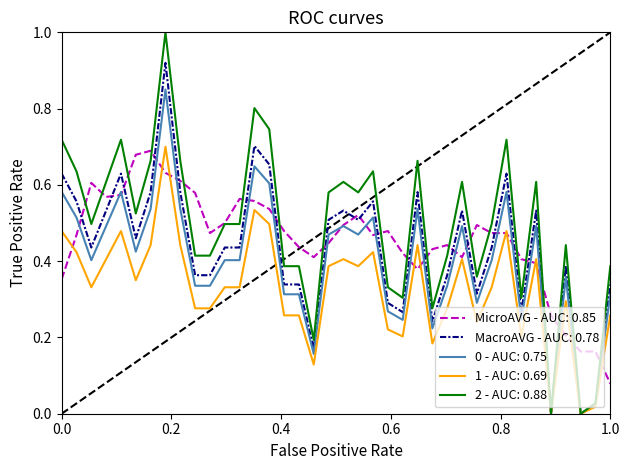

What is the maximum value shown in the chart?

1.0